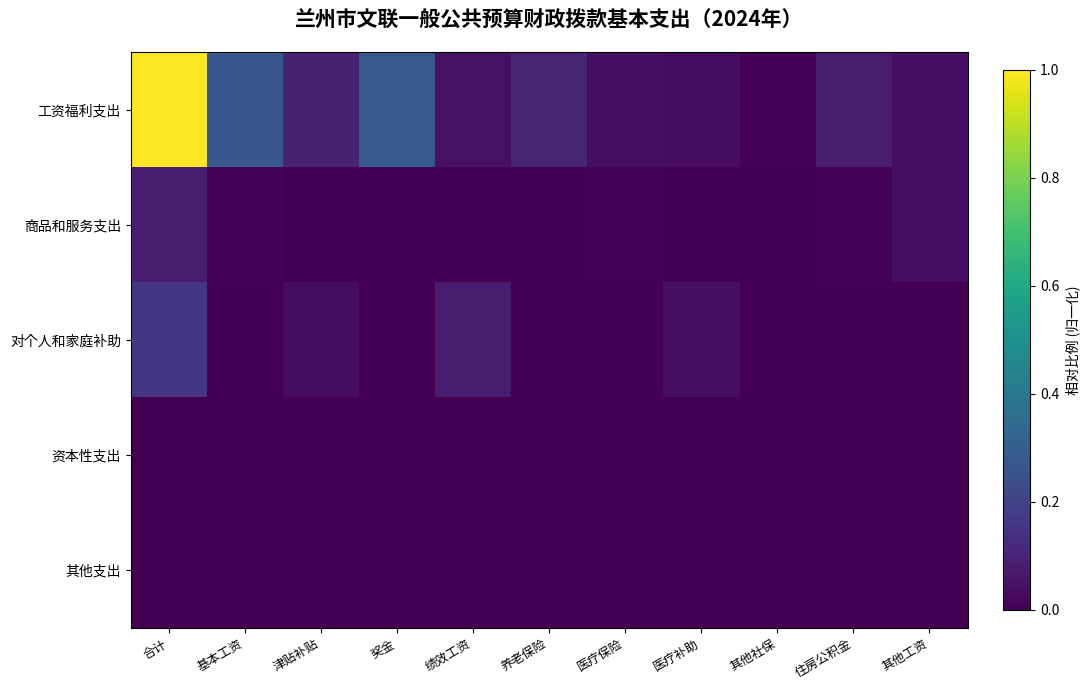

Which series changed the most between 其他社保 and 住房公积金?

工资福利支出